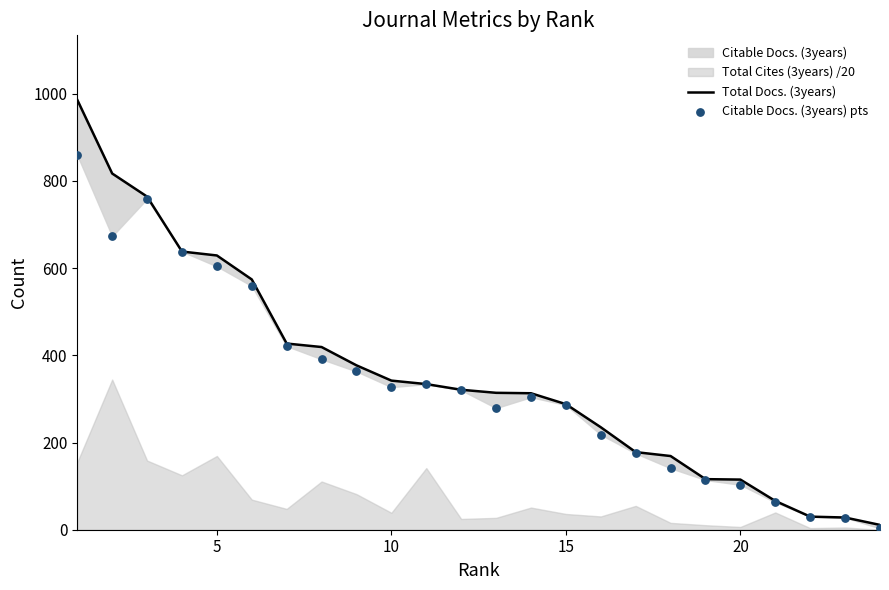

At how many categories does at least one series exceed 438?

6